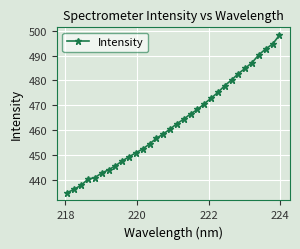

How many lines are shown in the chart?

1